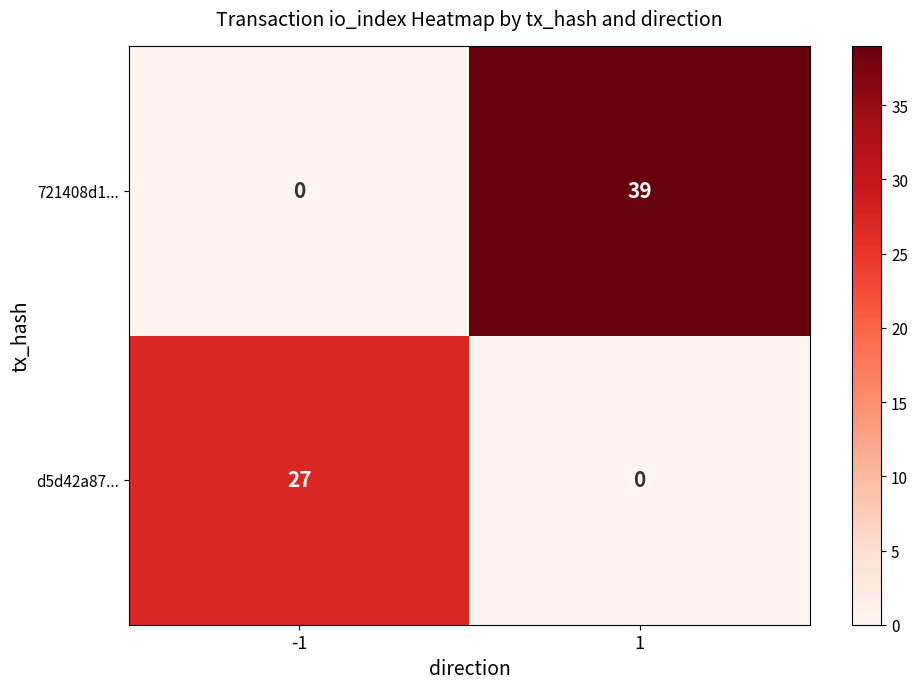

At how many categories does at least one series exceed 16?

2